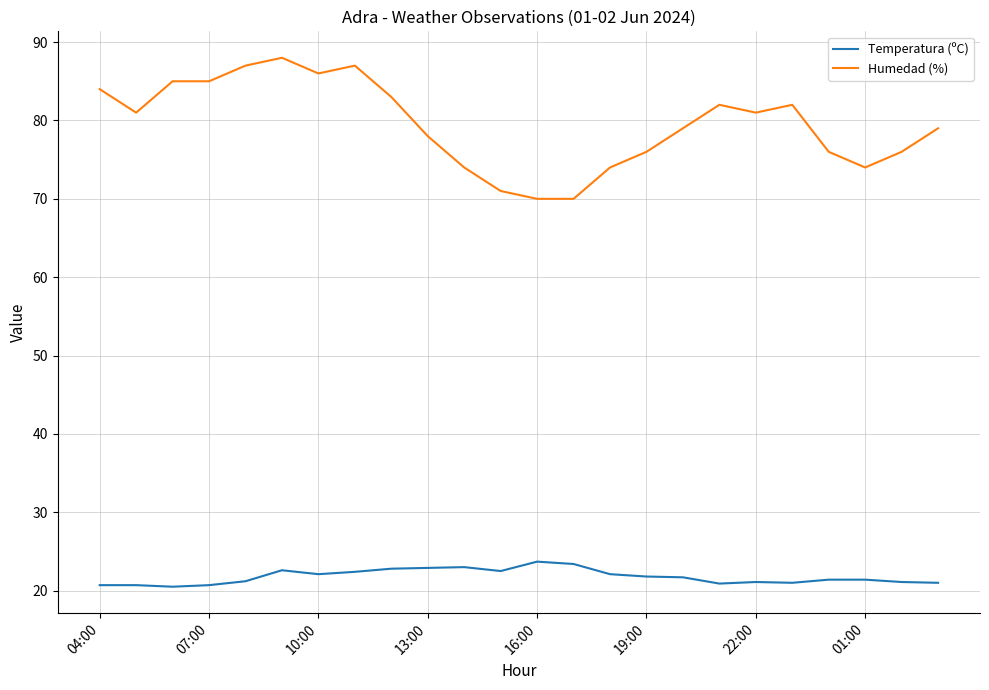

What is the highest value of the Humedad (%) series?

88.0